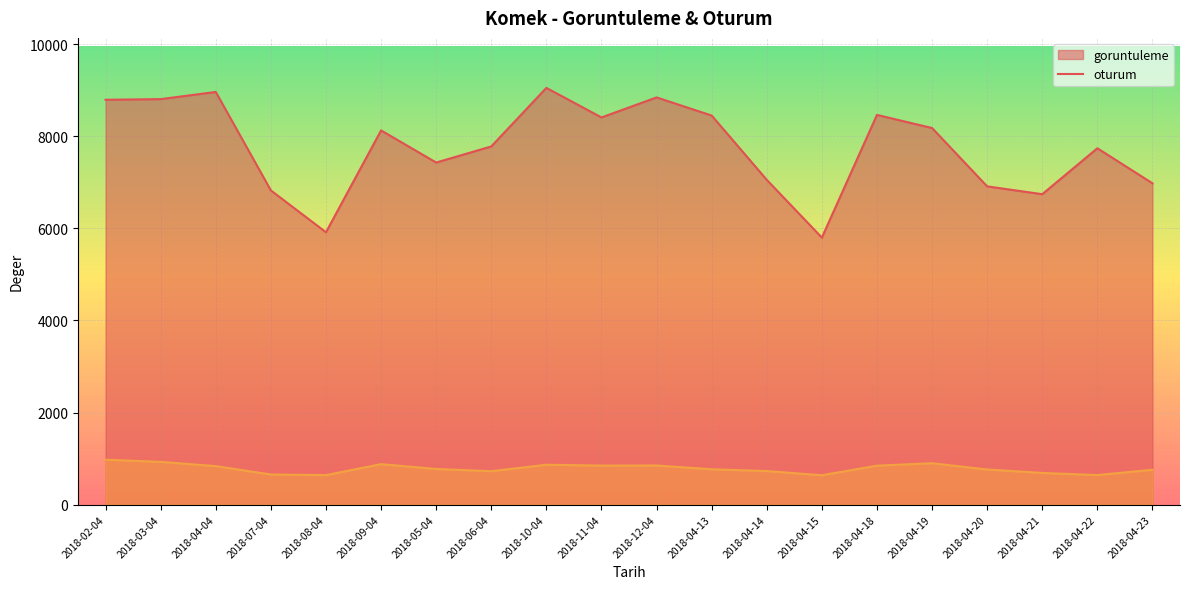

True or false: goruntuleme has more than 1 points higher than both neighbors.

True